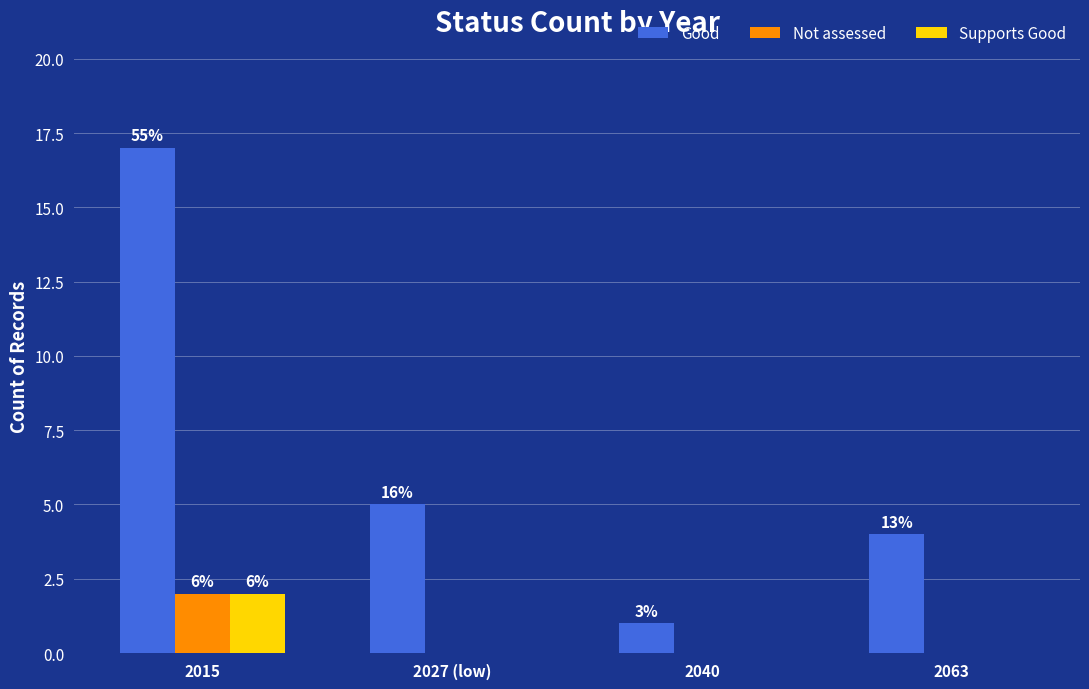

What are all the series names shown in the legend?

Good, Not assessed, Supports Good